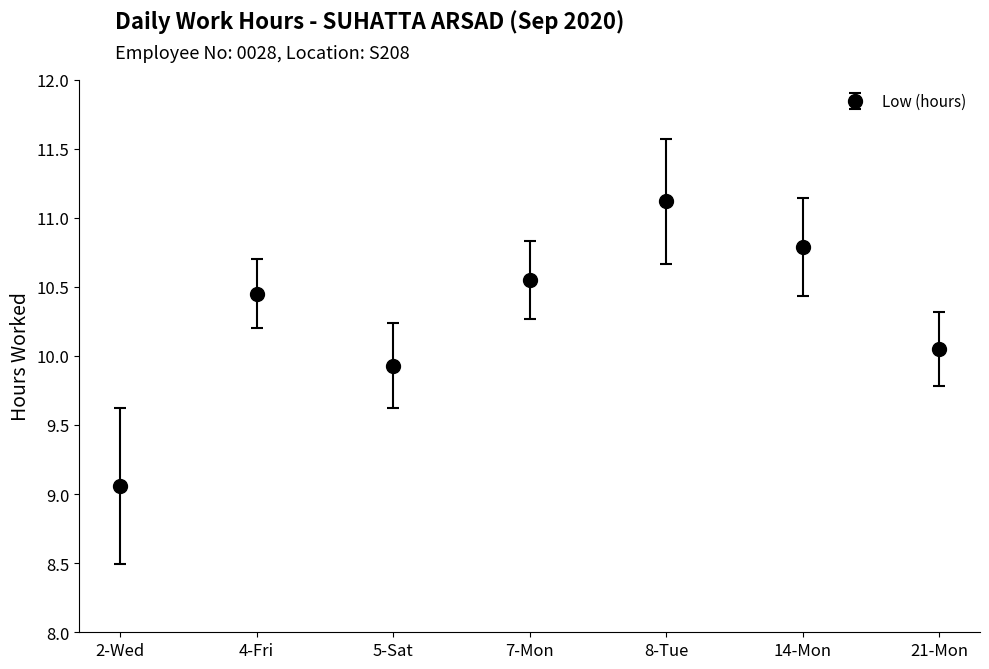

What is the difference between the maximum and minimum values?

2.1